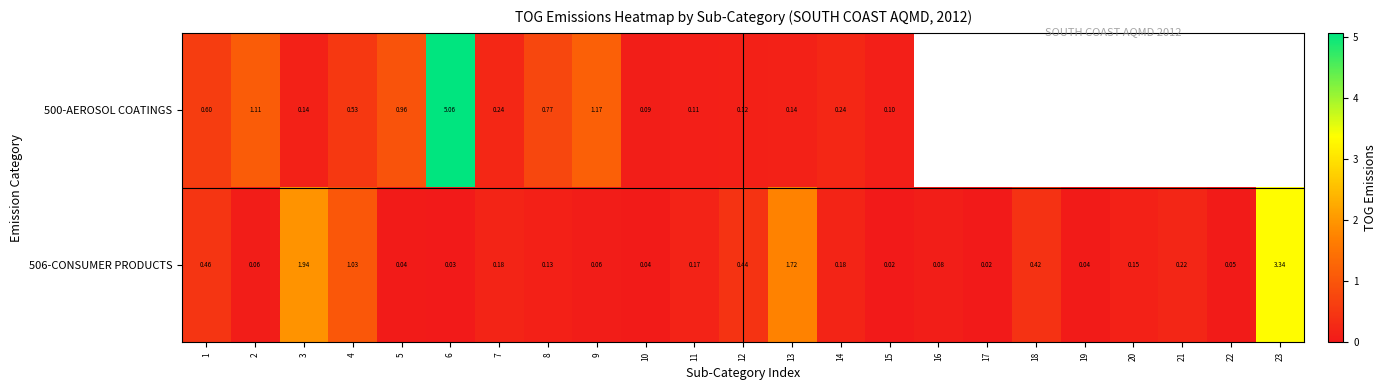

Is the value of 506-CONSUMER PRODUCTS at 9 greater than the value of 500-AEROSOL COATINGS at 1?

No